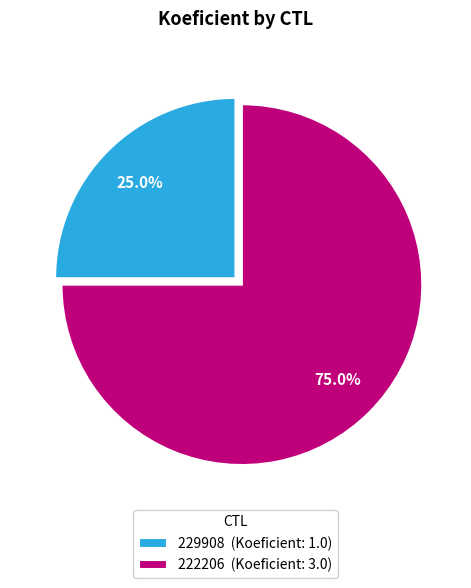

What is the smallest slice in the pie chart?

229908